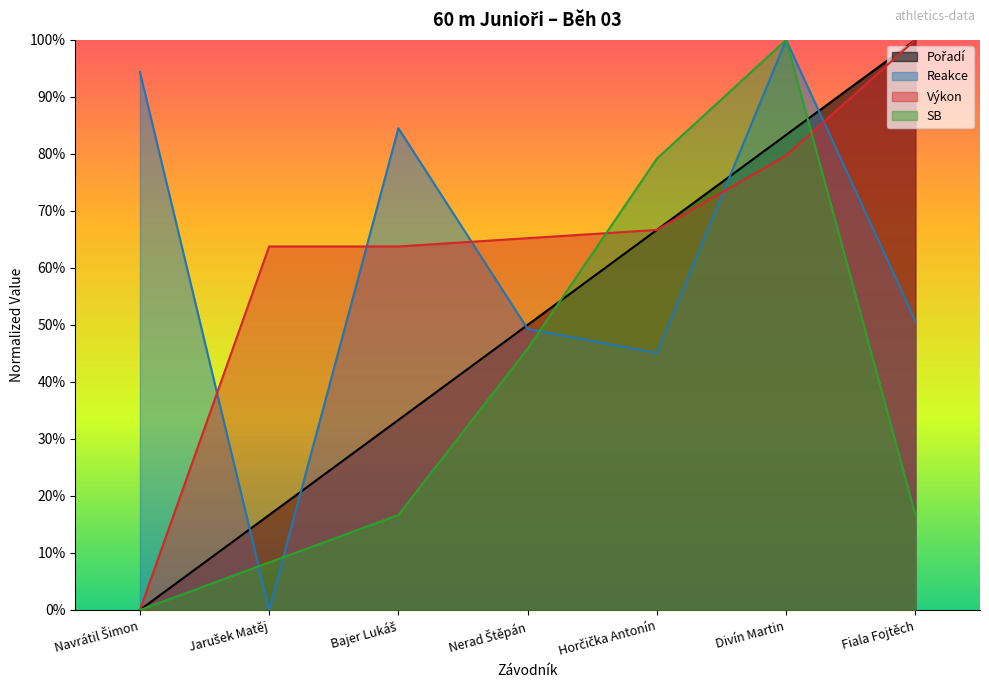

Reading left to right, list all the values displayed in this chart.

Pořadí: Navrátil Šimon=0.0	Jarušek Matěj=0.2	Bajer Lukáš=0.3	Nerad Štěpán=0.5	Horčička Antonín=0.7	Divín Martin=0.8	Fiala Fojtěch=1.0
Reakce: Navrátil Šimon=0.9	Jarušek Matěj=0.0	Bajer Lukáš=0.8	Nerad Štěpán=0.5	Horčička Antonín=0.5	Divín Martin=1.0	Fiala Fojtěch=0.5
Výkon: Navrátil Šimon=0.0	Jarušek Matěj=0.6	Bajer Lukáš=0.6	Nerad Štěpán=0.7	Horčička Antonín=0.7	Divín Martin=0.8	Fiala Fojtěch=1.0
SB: Navrátil Šimon=0.0	Jarušek Matěj=0.1	Bajer Lukáš=0.2	Nerad Štěpán=0.5	Horčička Antonín=0.8	Divín Martin=1.0	Fiala Fojtěch=0.2